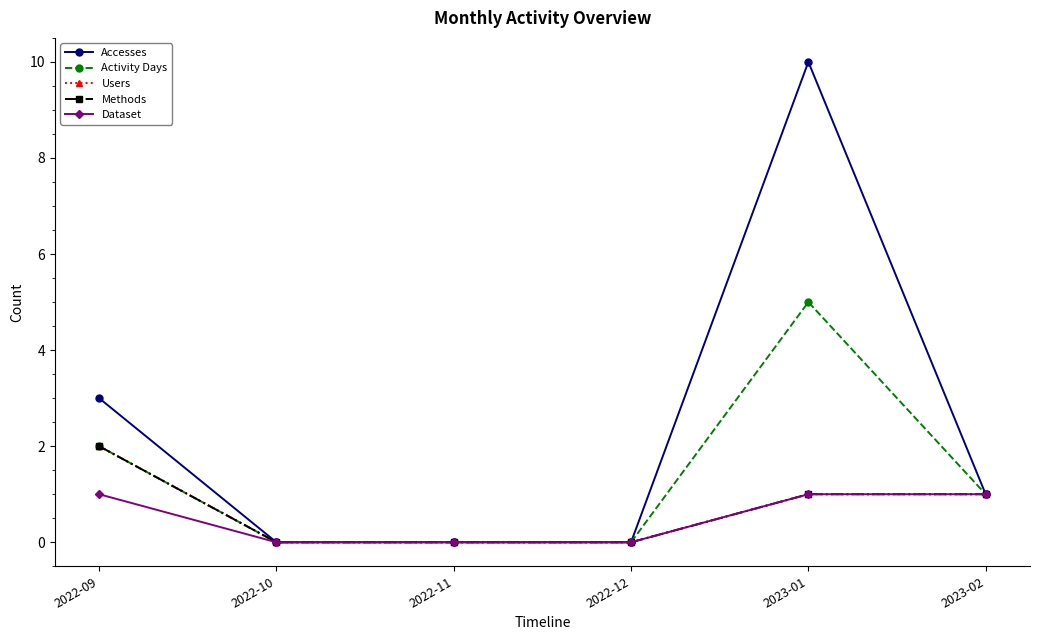

Read the Methods value at 2022-09.

2